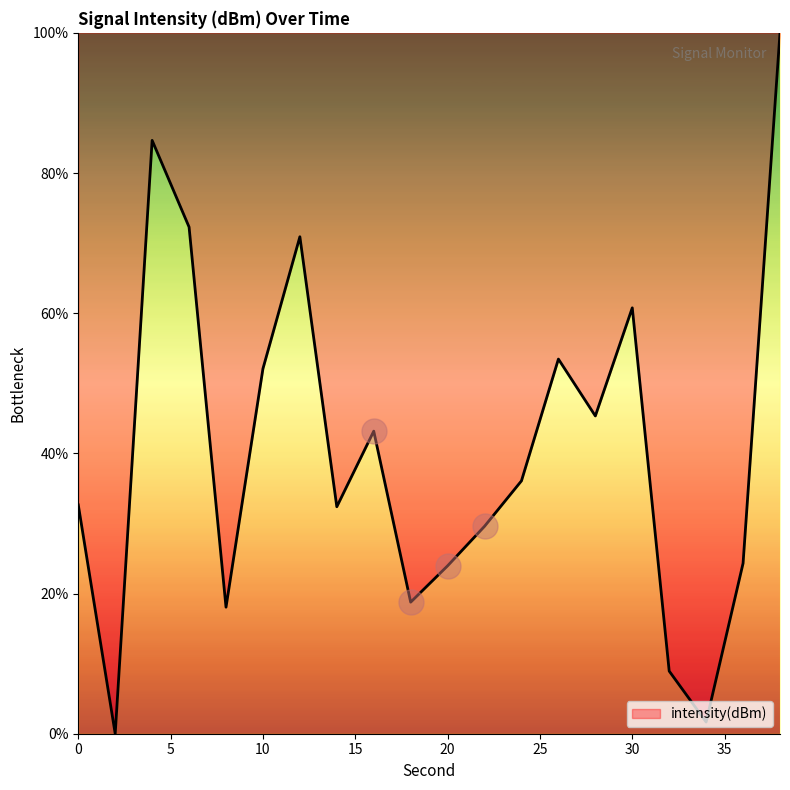

The chart shows a value of 24.0 at 20. True or false?

True